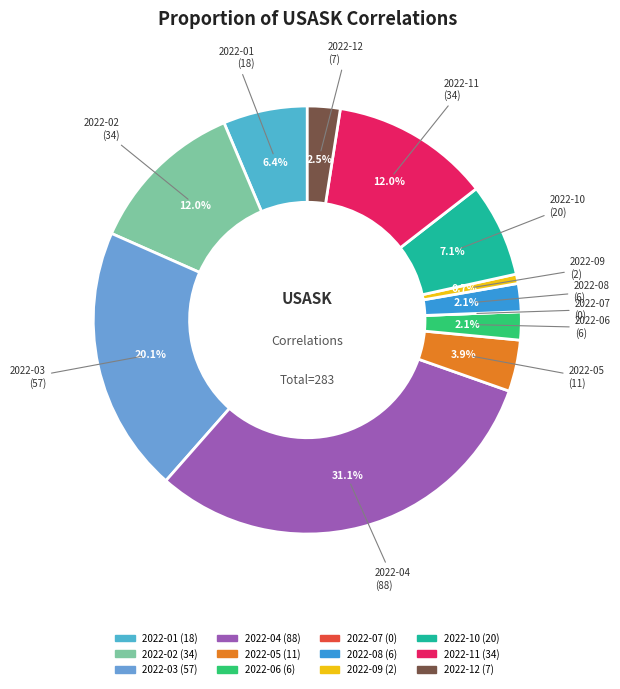

Is the sum of 2022-08 and 2022-04 greater than half?

No